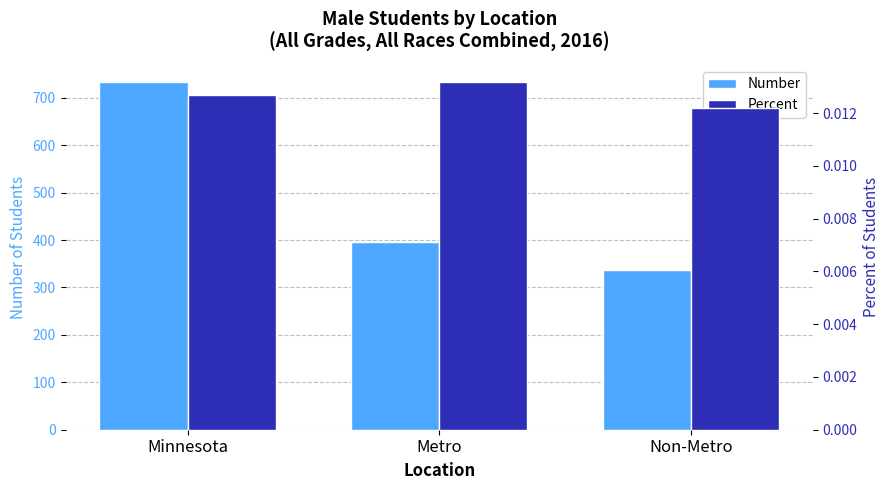

At which category is the sum across all series the highest?

Minnesota